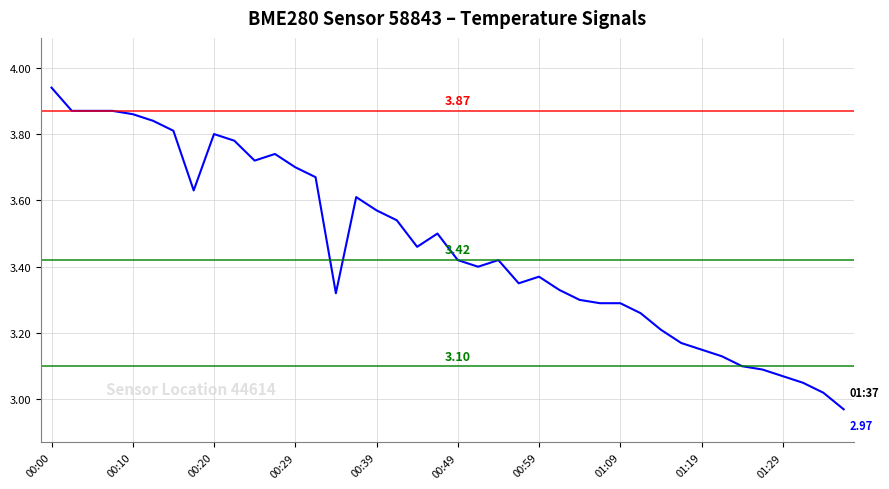

What is the difference between the maximum and minimum values?

1.0